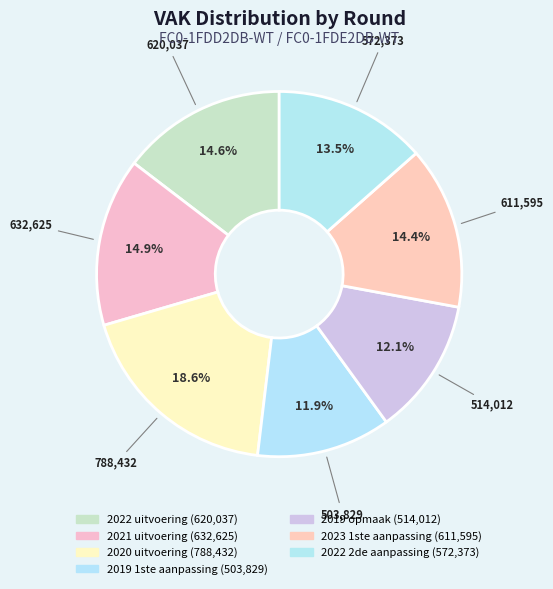

True or false: 2023 1ste aanpassing accounts for 14% of the total.

True